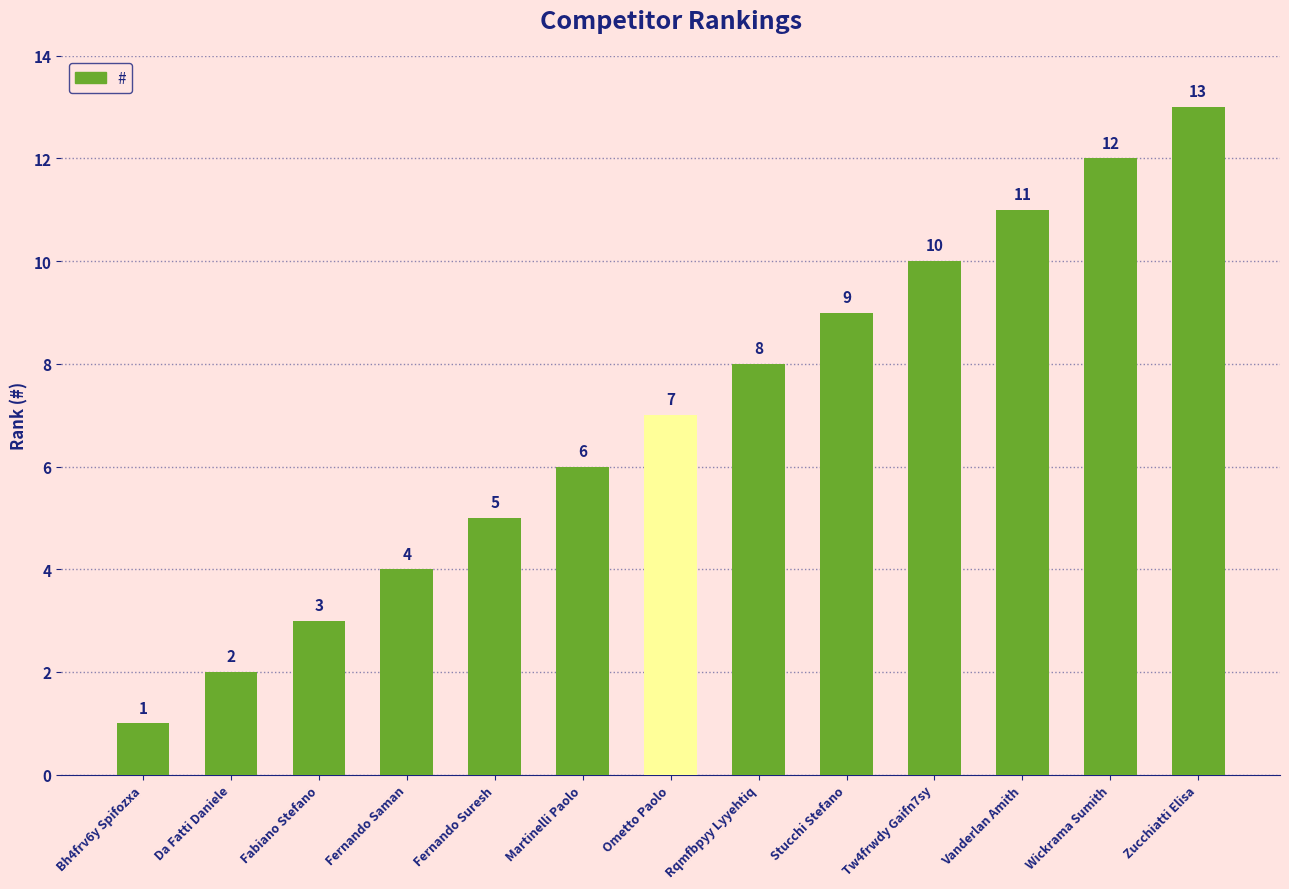

What is the change in value from Stucchi Stefano to Zucchiatti Elisa?

+4